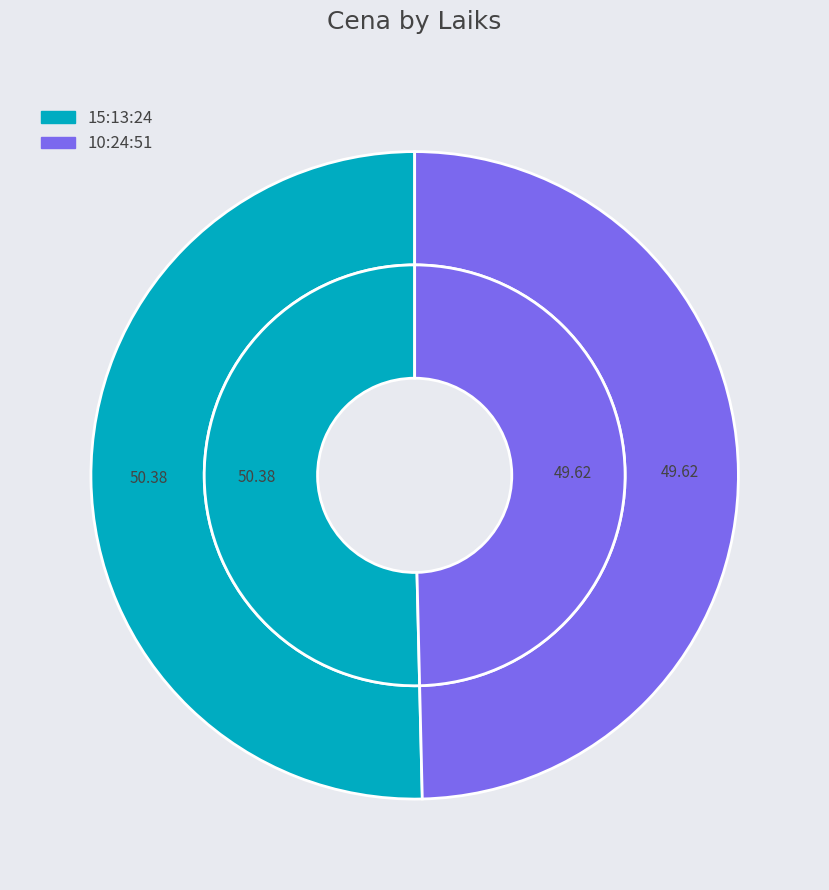

What is the smallest slice in the pie chart?

10:24:51